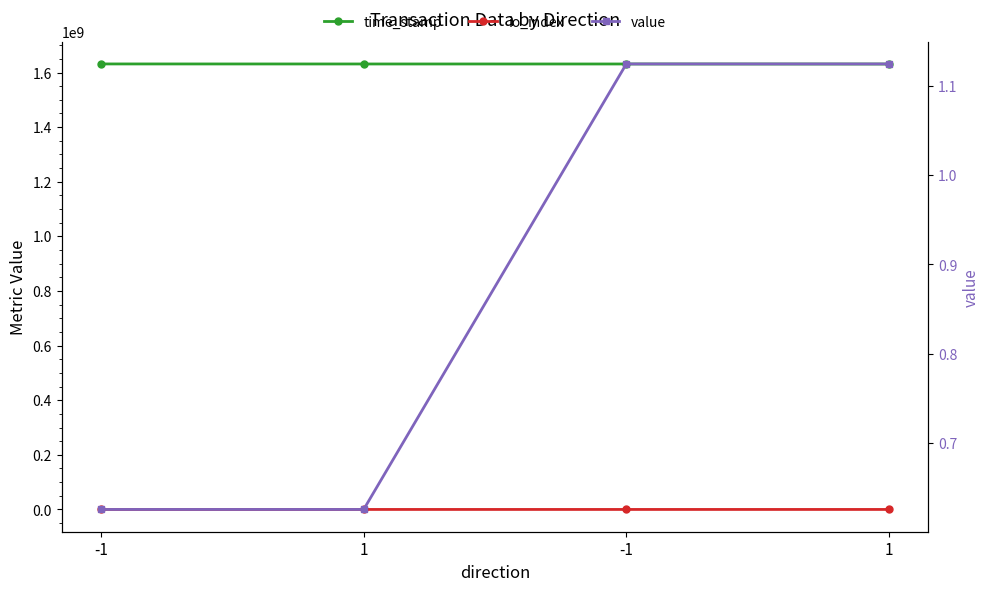

True or false: time_stamp has more than 0 points higher than both neighbors.

False